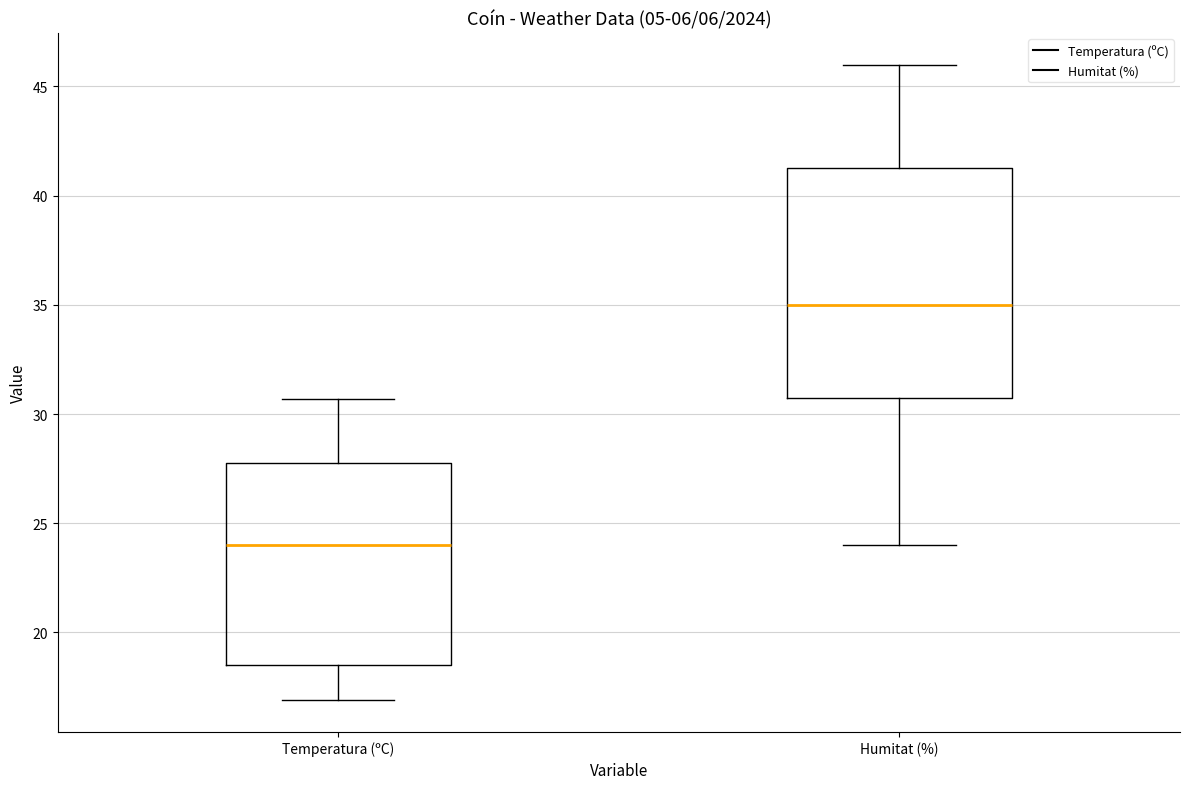

Which box has the highest median line?

Humitat (%)